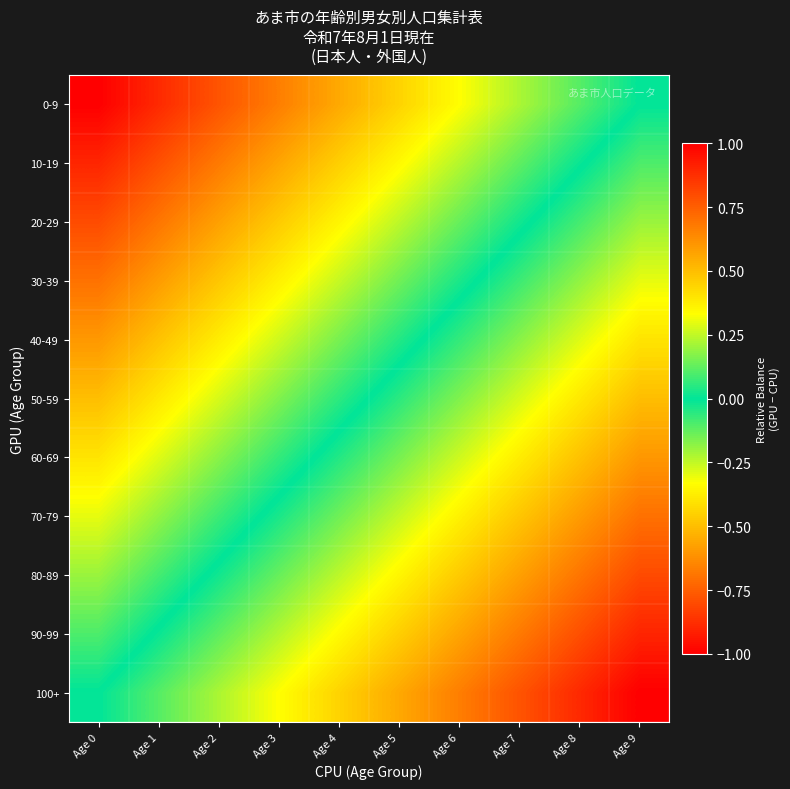

Which series has the widest spread of values?

0-9